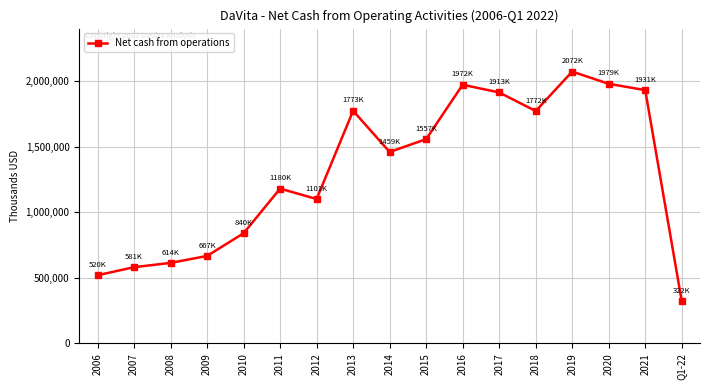

What position from the left is 2011?

6